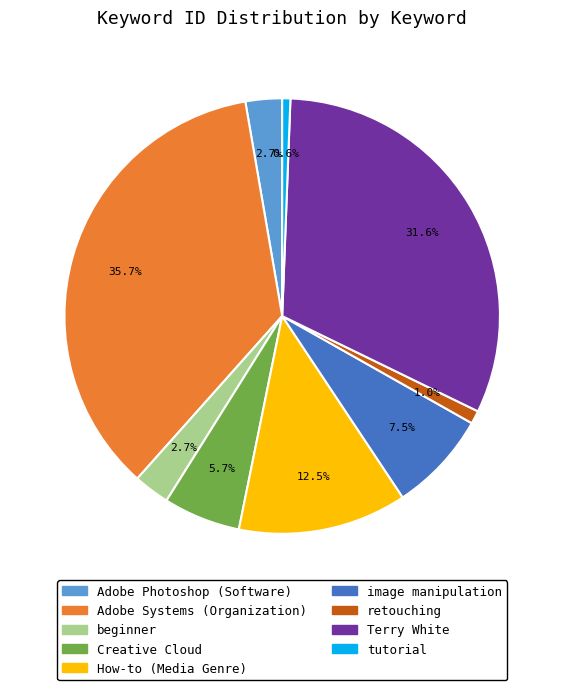

To the nearest percent, what percentage of the pie is Adobe Photoshop (Software)?

3%